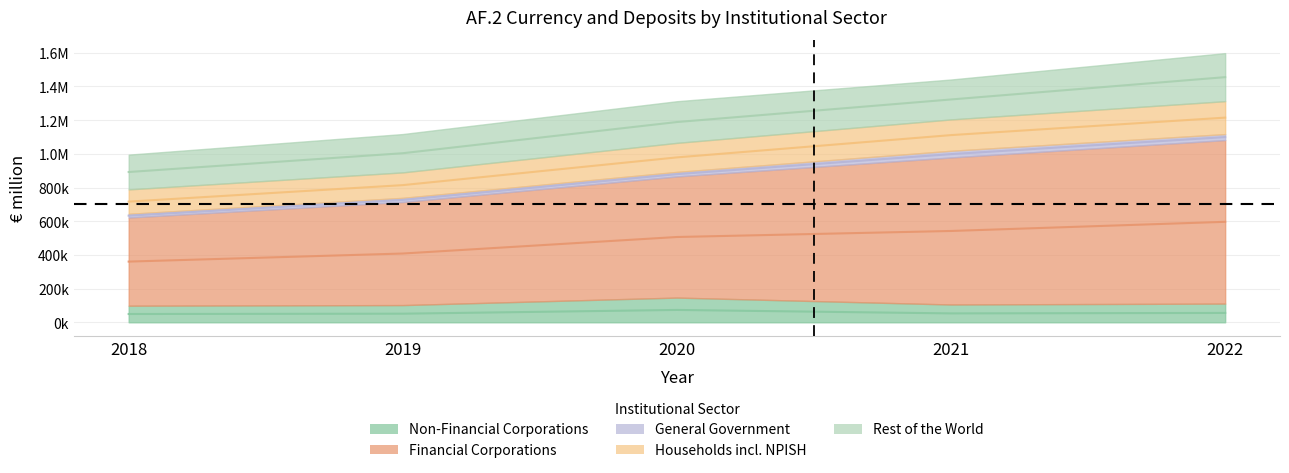

What is the difference between the Financial Corporations values at 2021 and 2022?

103705.4